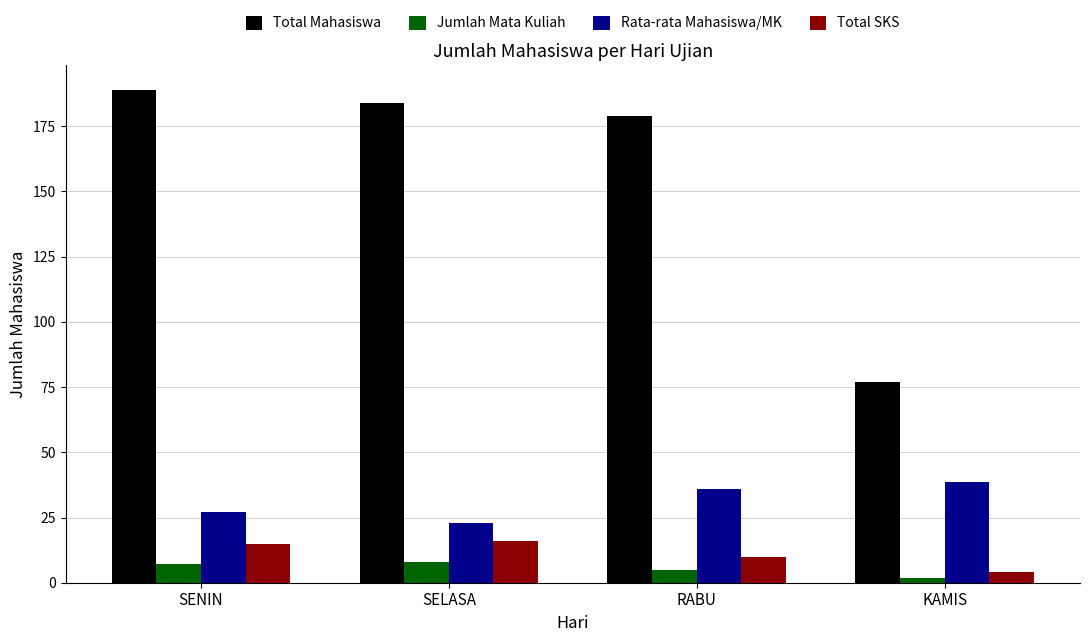

At which category is the sum across all series the highest?

SENIN